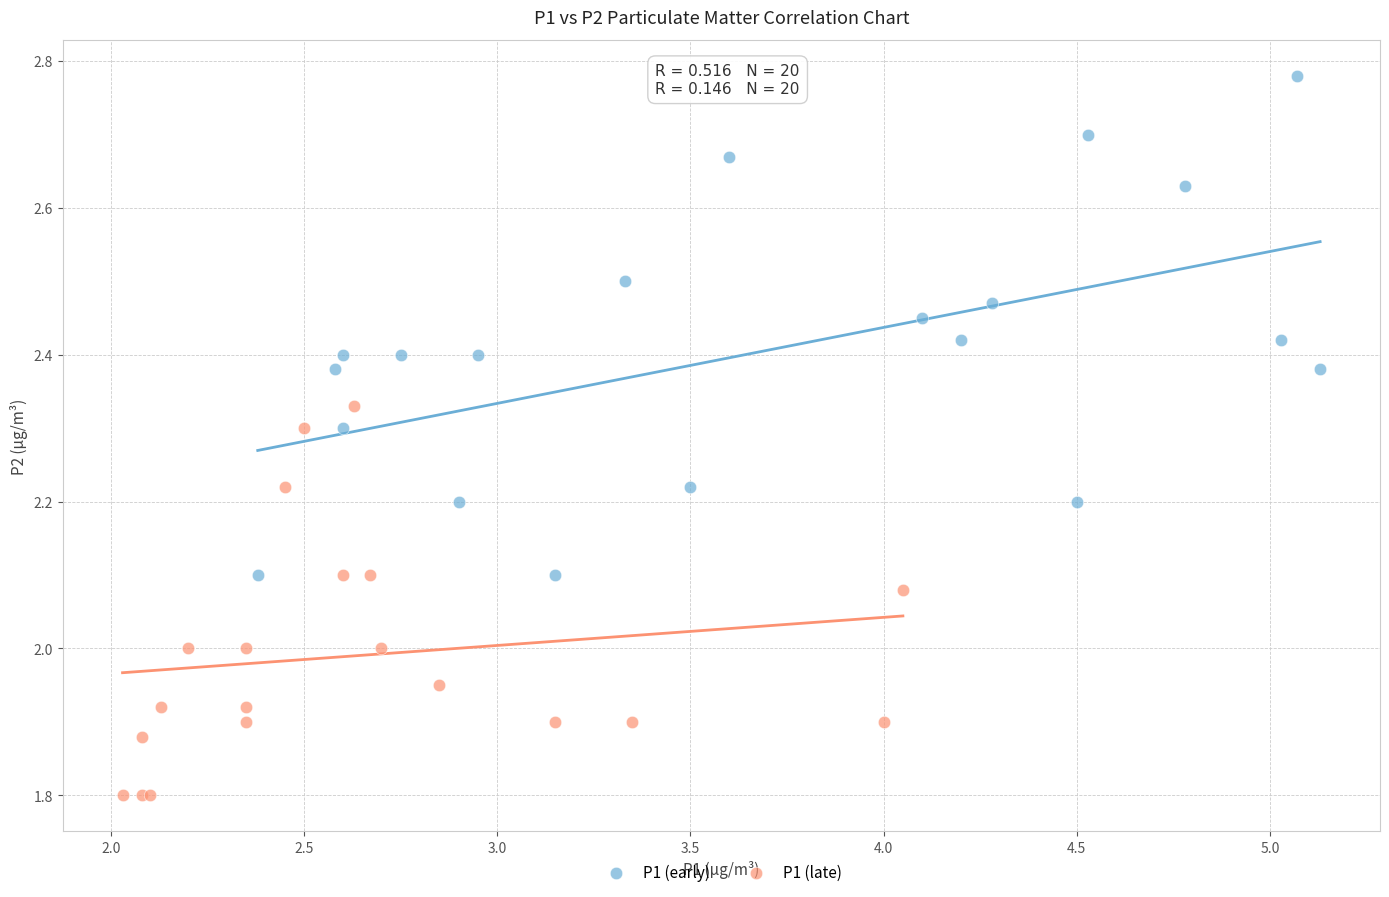

Which series reaches the maximum Y coordinate?

P1 (early)